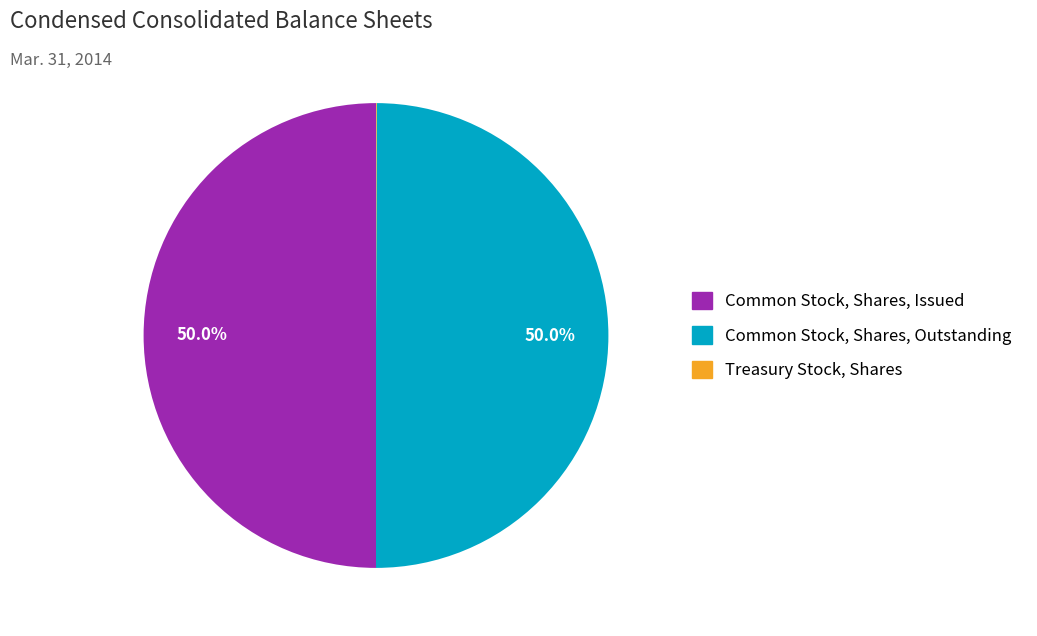

Do Common Stock, Shares, Outstanding and Common Stock, Shares, Issued together represent more than half of the pie?

Yes